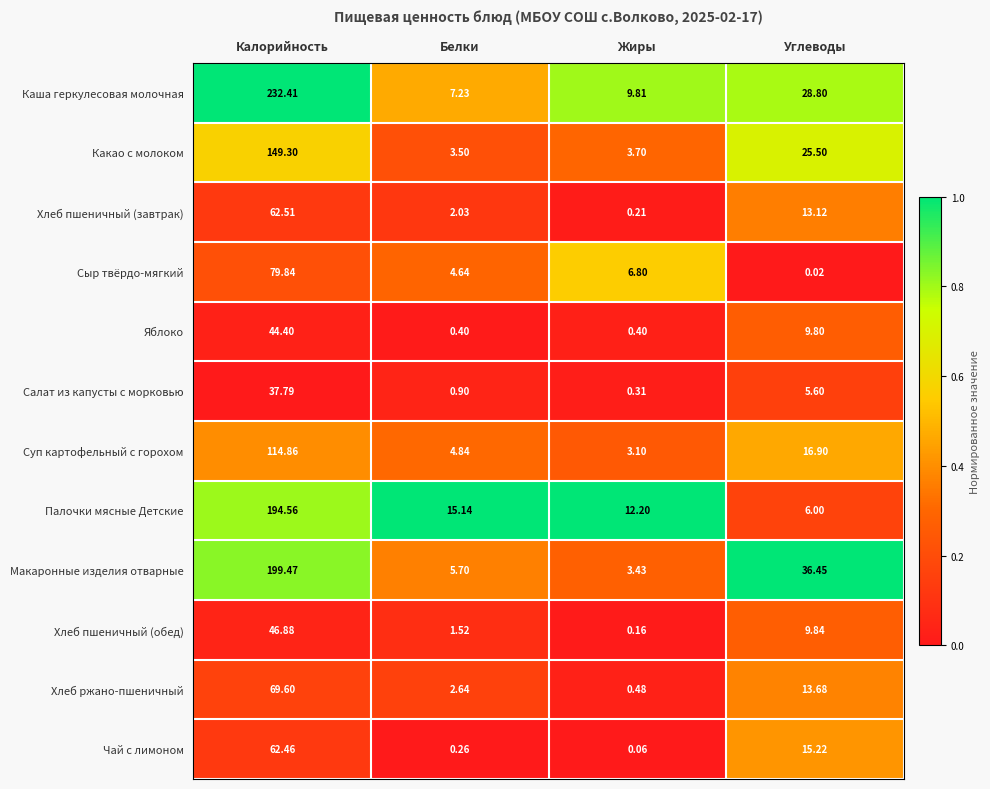

What is the total value across all series at Белки?

48.8